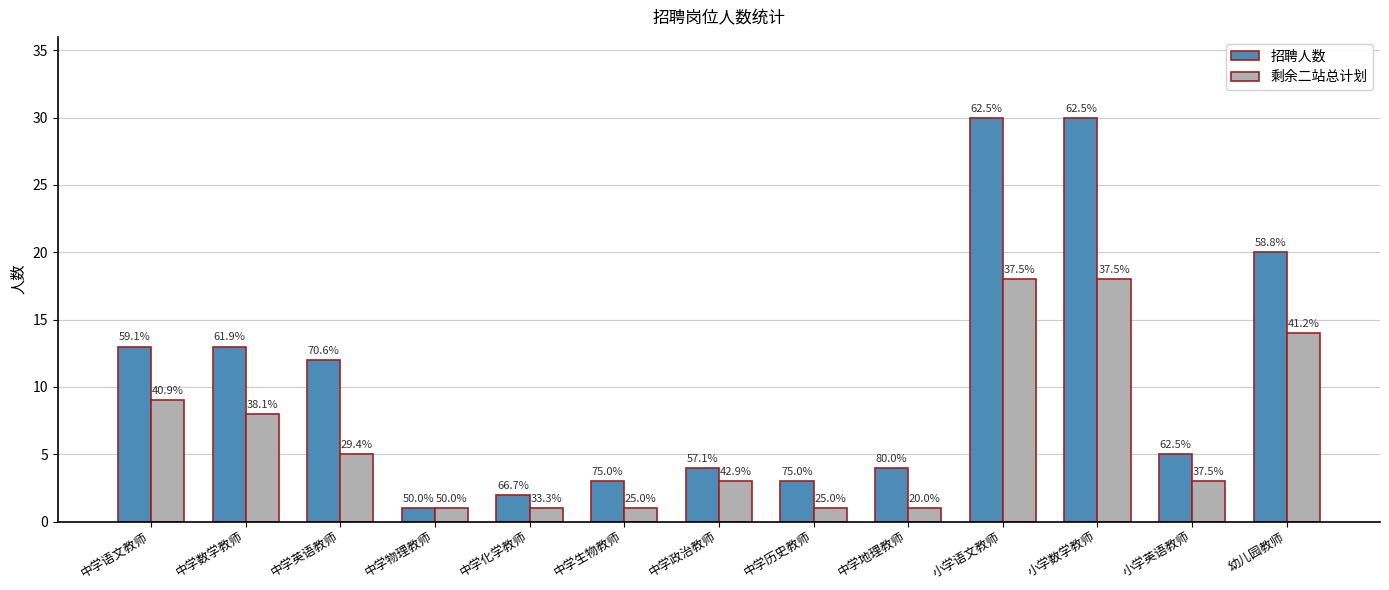

What are all the series names shown in the legend?

招聘人数, 剩余二站总计划